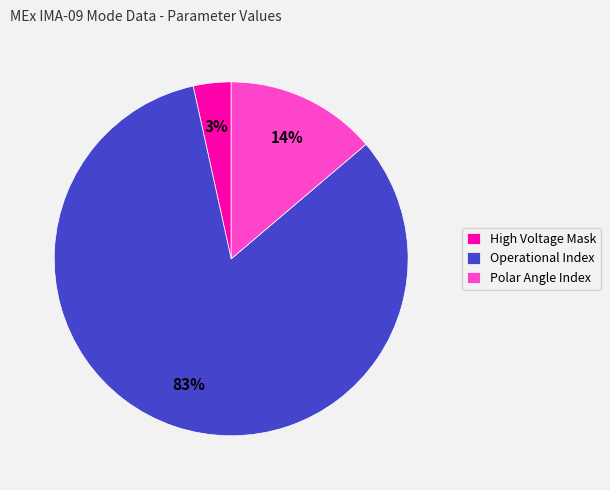

Rank the categories by value from highest to lowest.

Operational Index, Polar Angle Index, High Voltage Mask